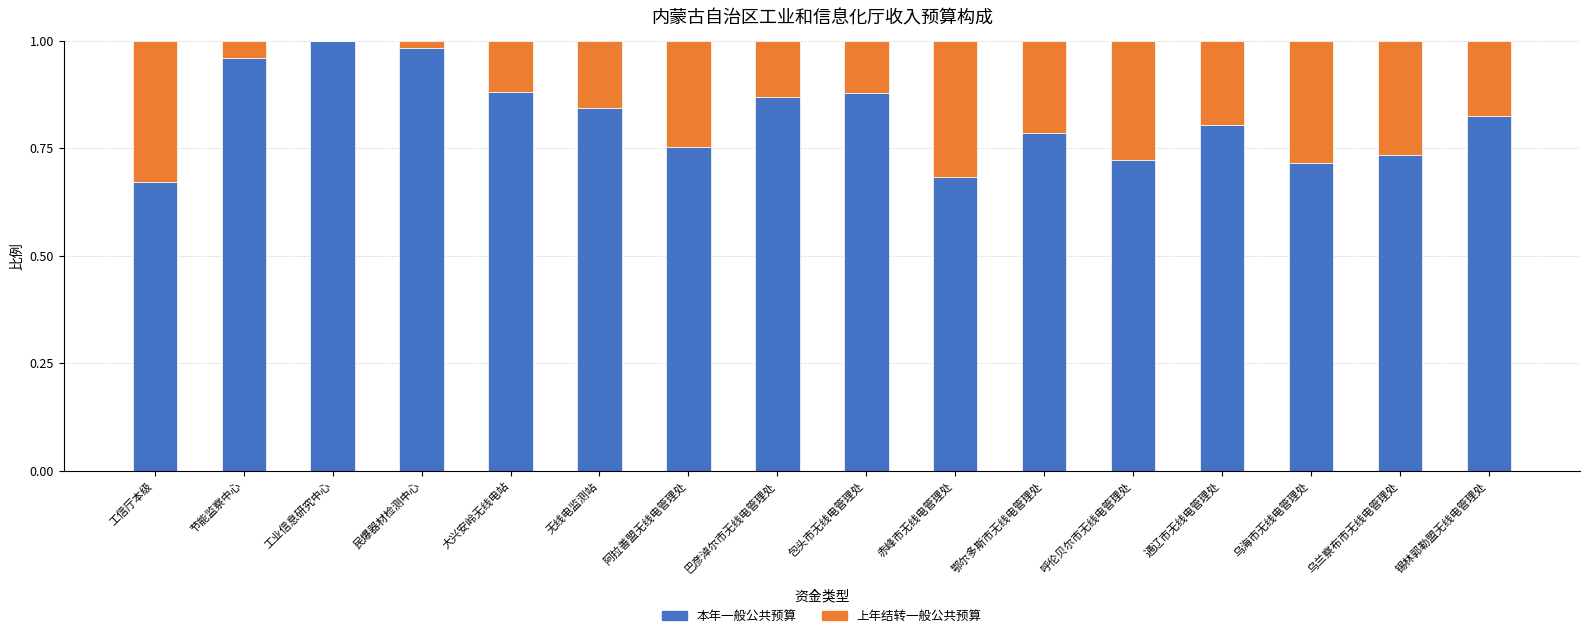

The 本年一般公共预算 series shows 1.3 at 无线电监测站. True or false?

False